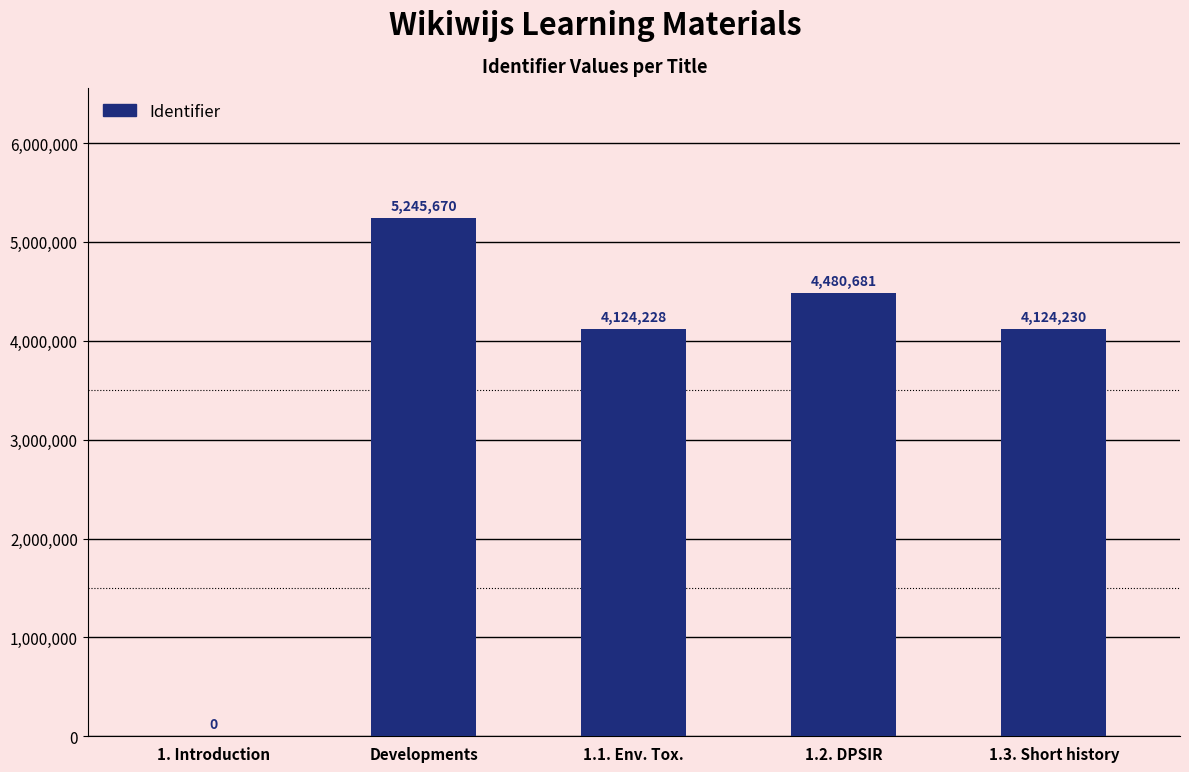

What is the sum of all values?

17974809